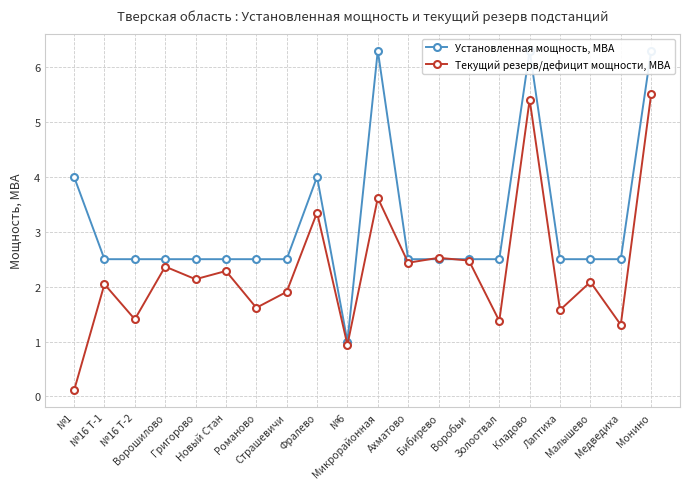

How many lines are shown in the chart?

2